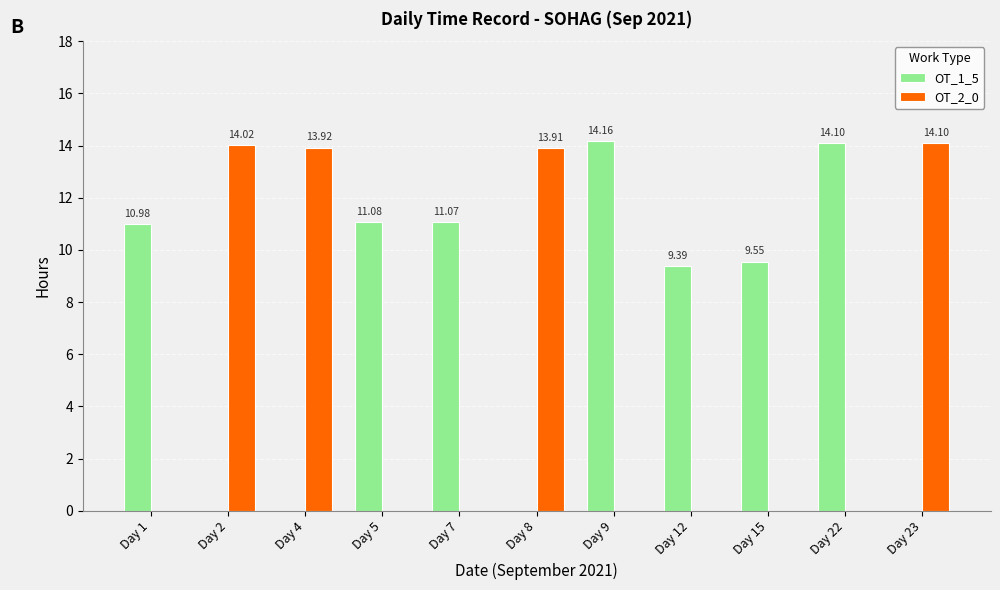

Are the bars horizontal?

No